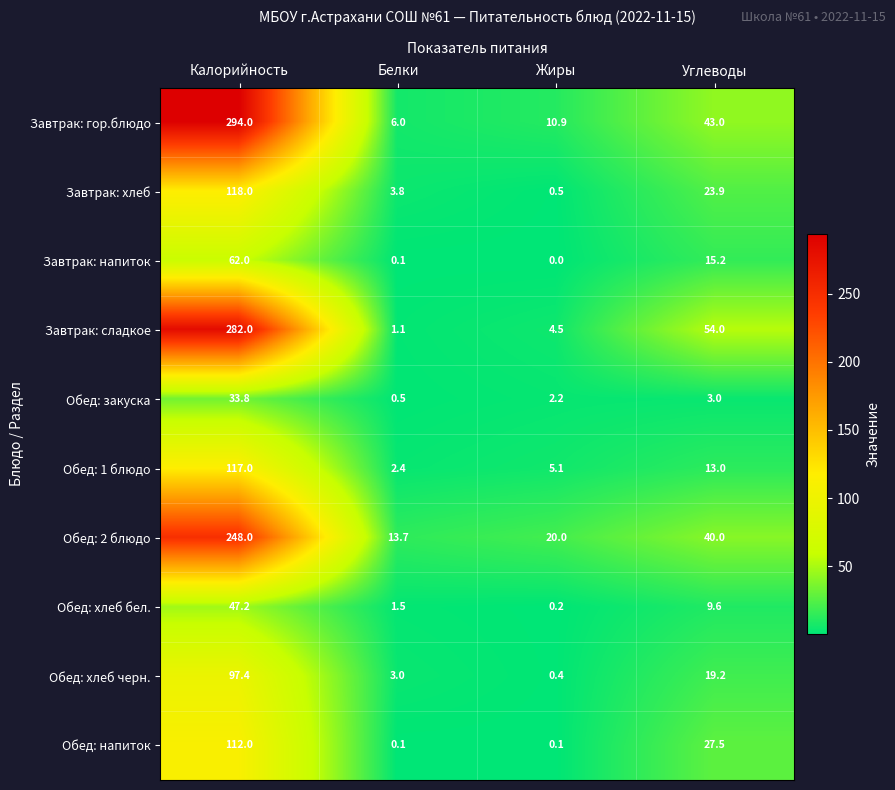

Is it true that Обед: напиток equals 0.1 at Жиры?

True